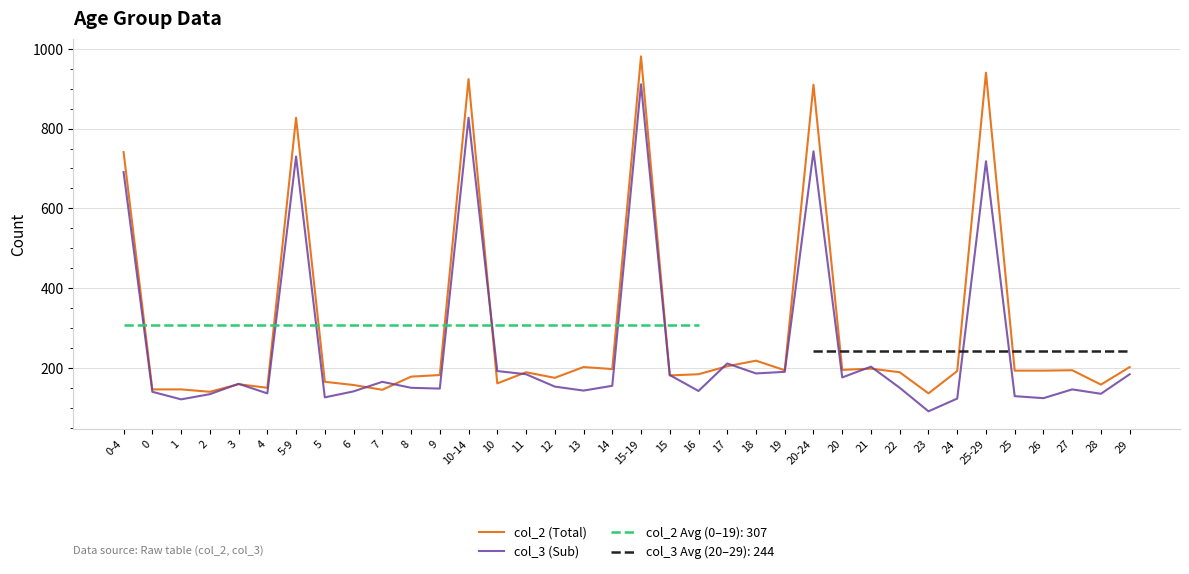

How many lines are shown in the chart?

2